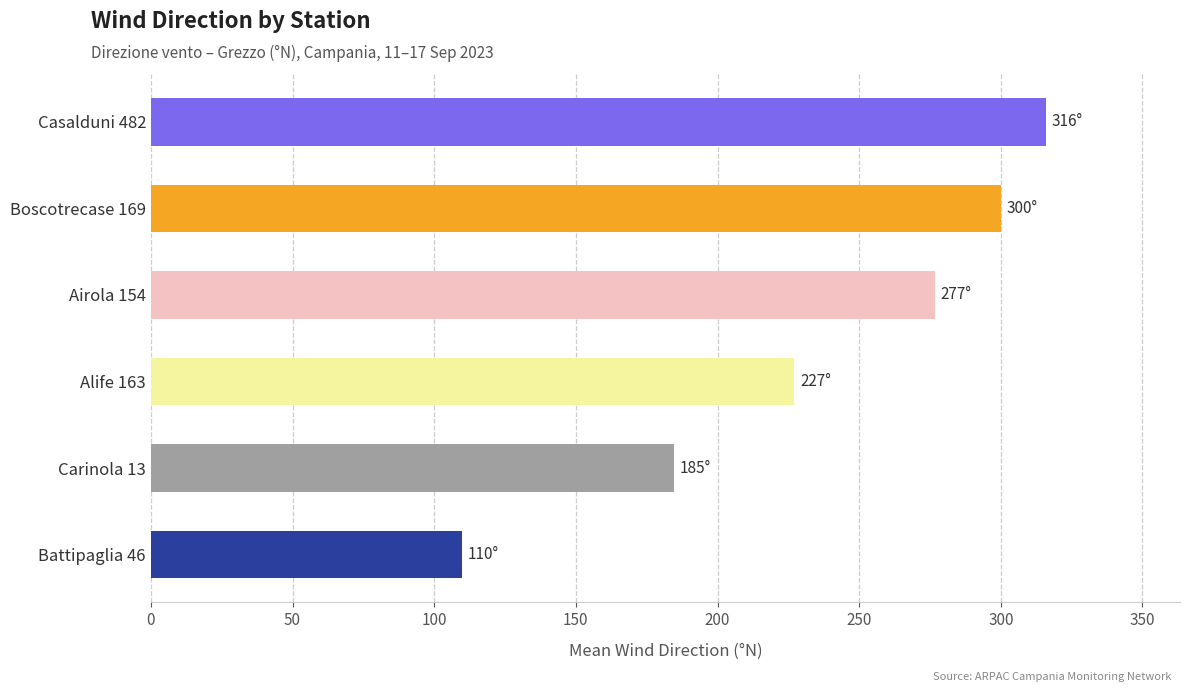

What value does the data have at Casalduni 482?

315.9